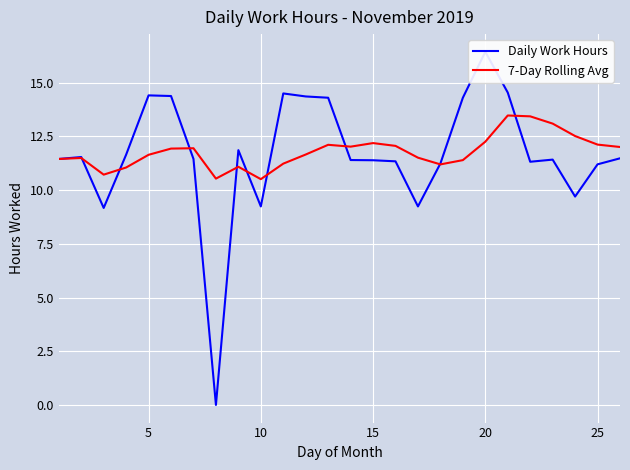

How many data points in Daily Work Hours are above 11?

21